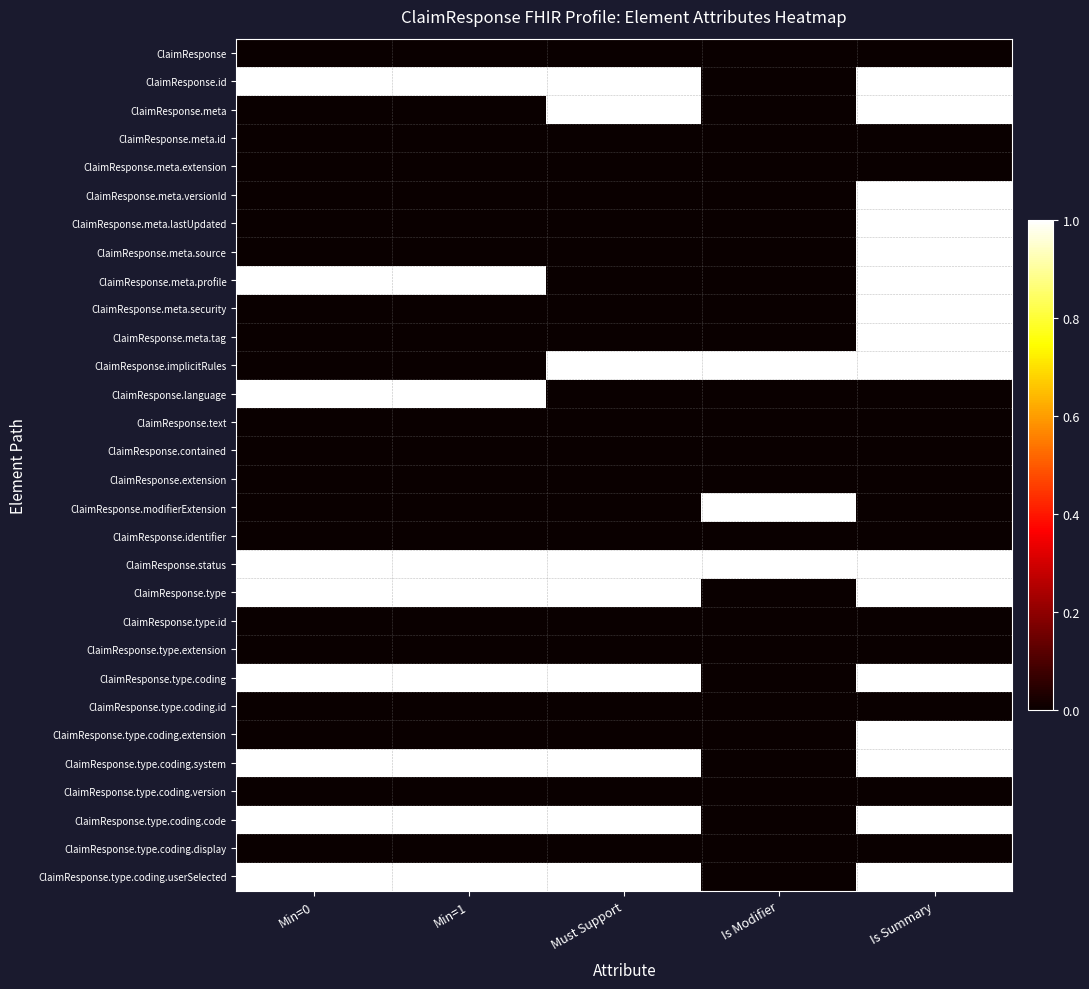

How many data points does each series have?

5